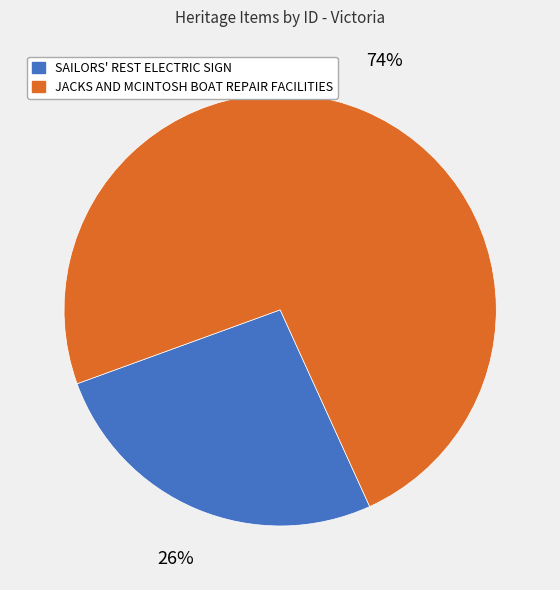

What is the ratio of the value at SAILORS' REST ELECTRIC SIGN to the value at JACKS AND MCINTOSH BOAT REPAIR FACILITIES?

0.4